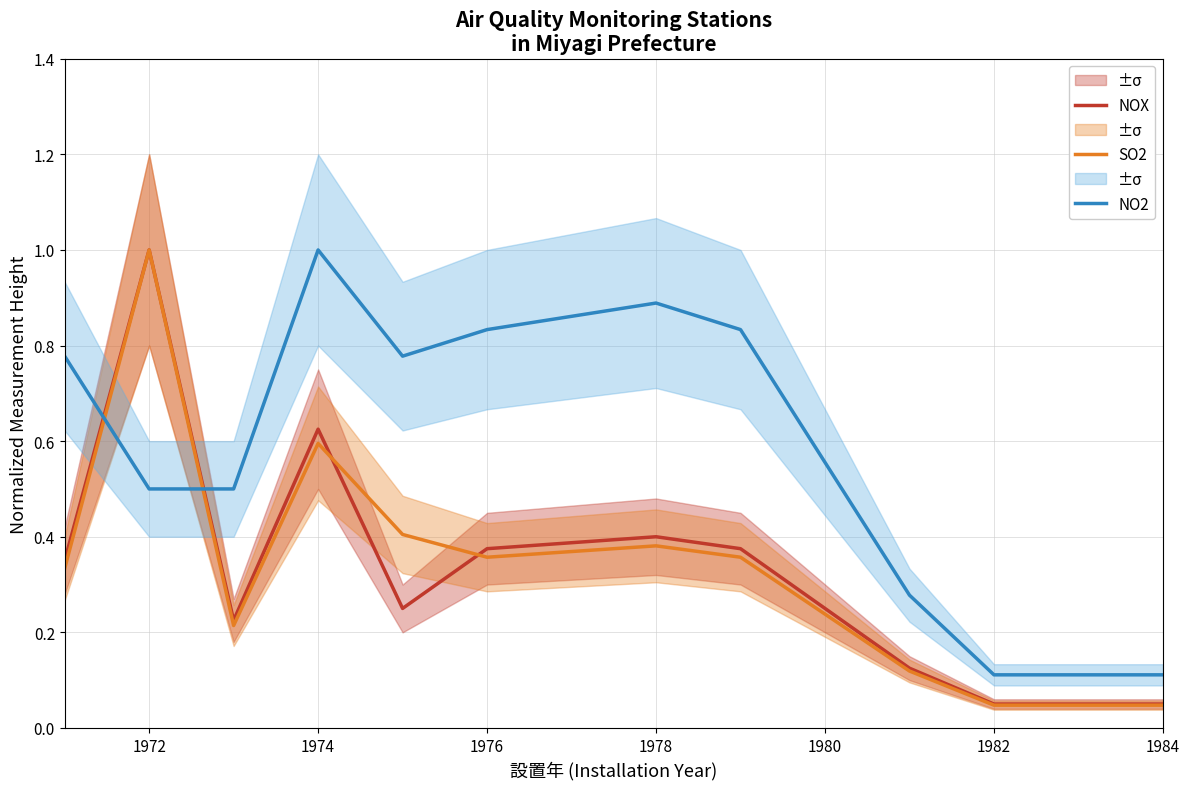

Which series ends up on top after the final intersection of NOX and NO2?

NO2